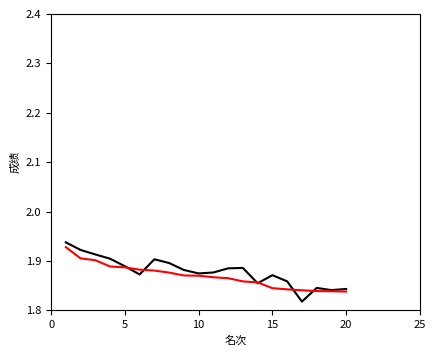

True or false: 理论测试成绩 has a value of 1.9 at 10.

True